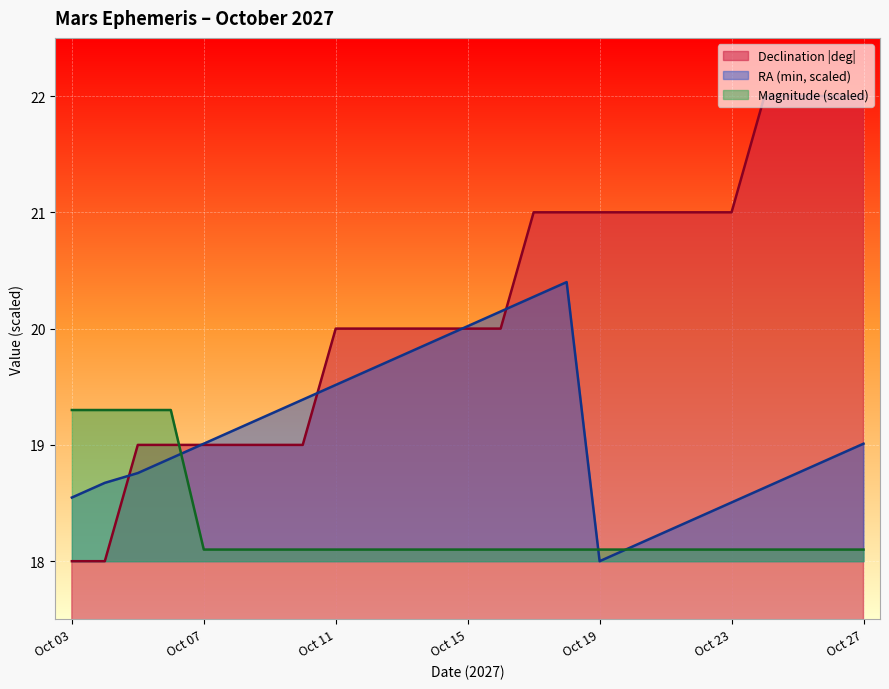

What is the value of the Right Ascension (min) point at the 17th from the left?

18.0